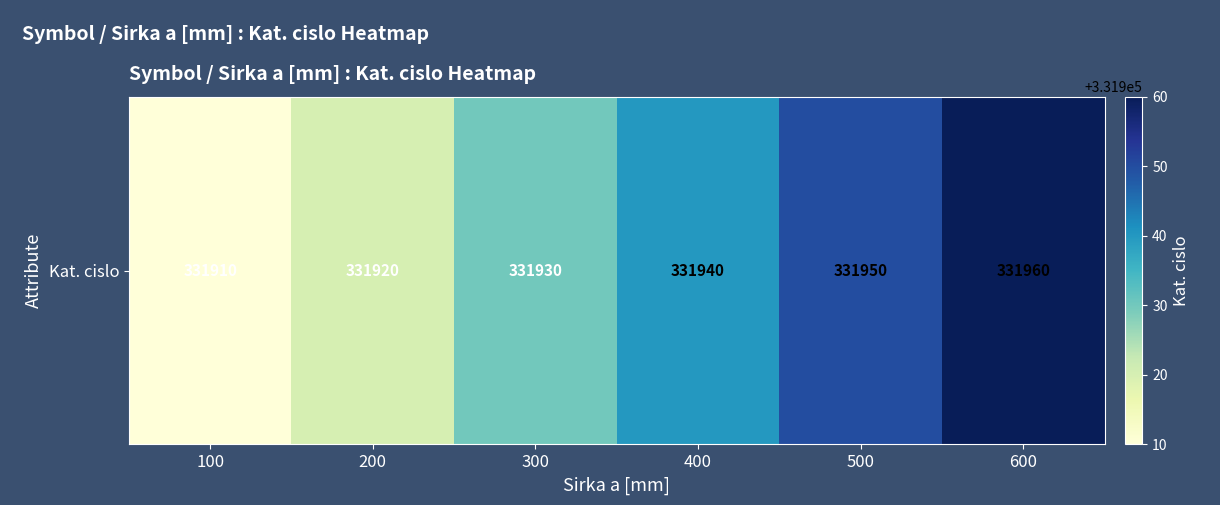

True or false: the data shows 331910 at 100.

True